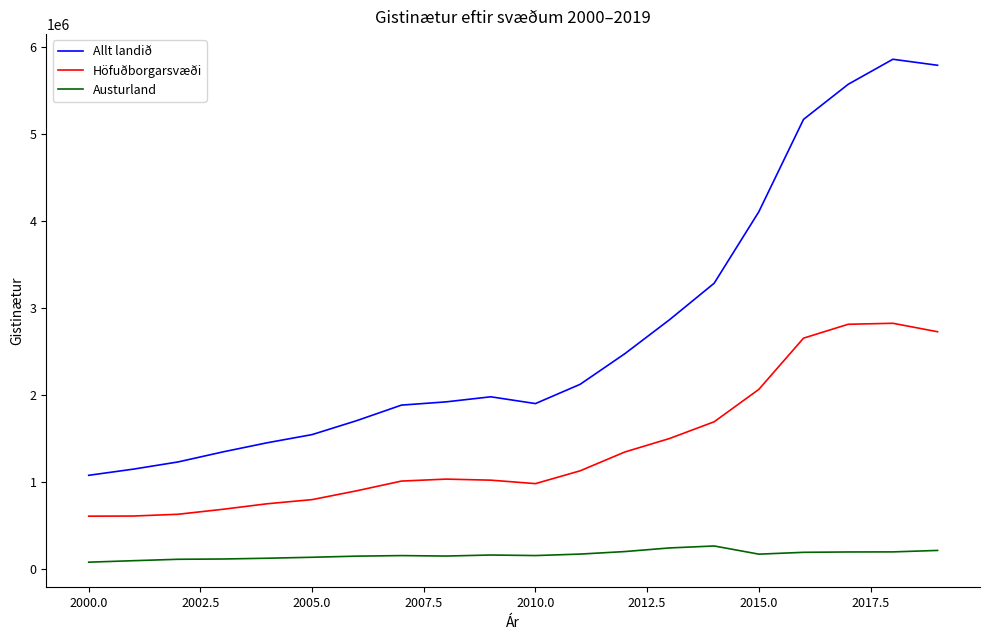

Which series has the largest total across all categories?

Allt landið